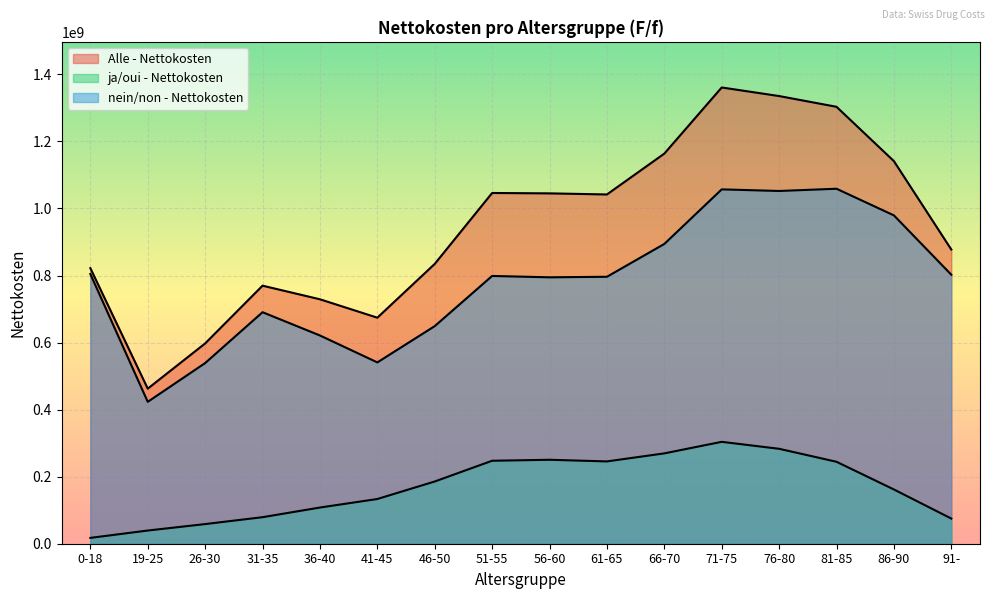

The value of ja/oui - Nettokosten at 71-75 is 303920838. True or false?

True